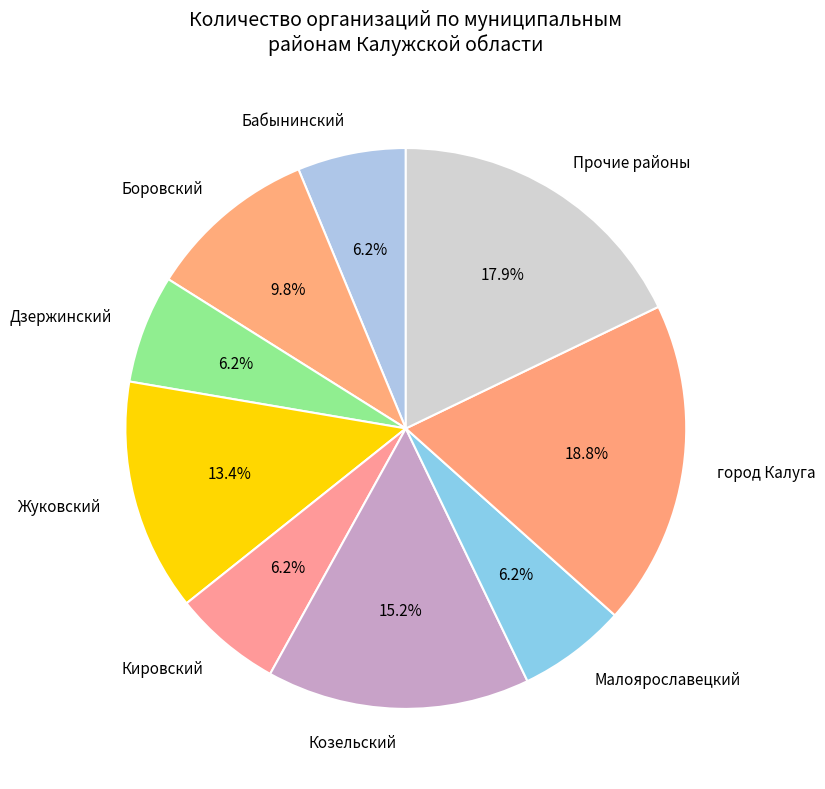

Count the number of slices in the pie.

9